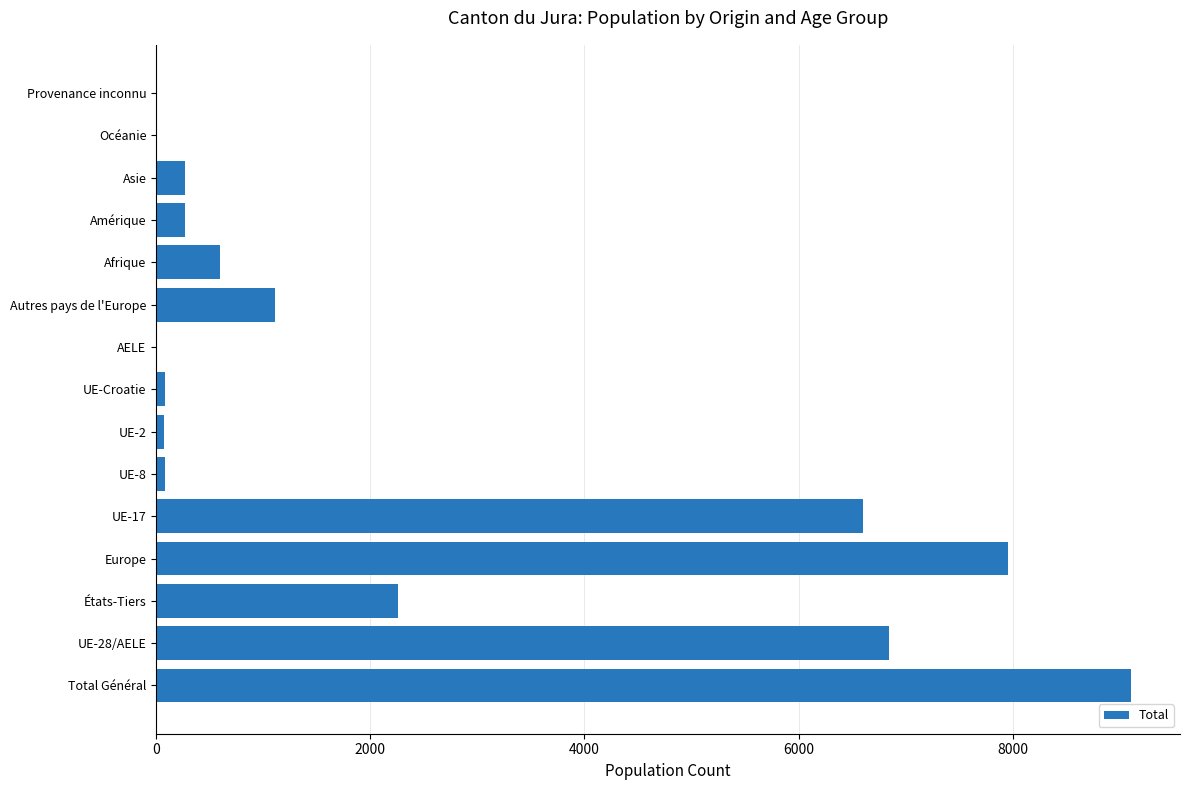

Which has a higher value, Total Général or Afrique?

Total Général